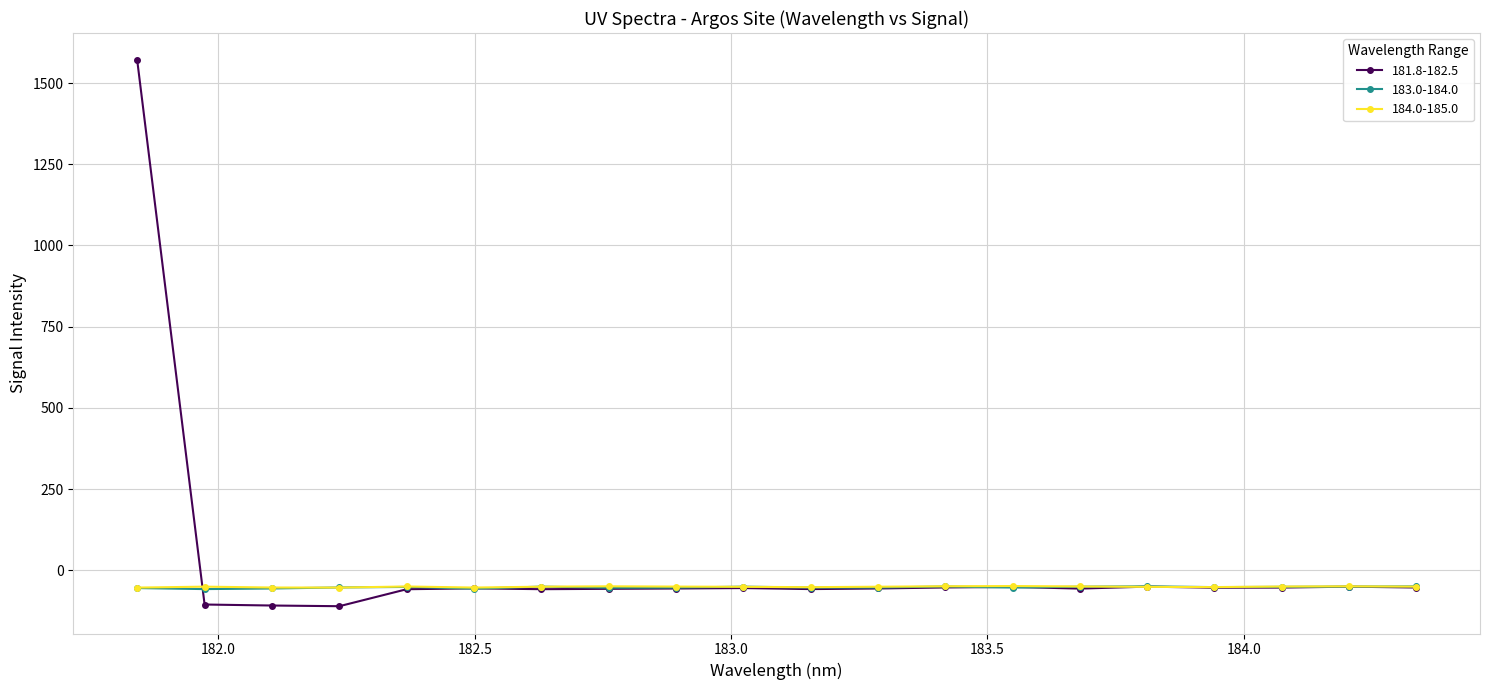

True or false: 184.0-185.0 has more than 2 points higher than both neighbors.

True